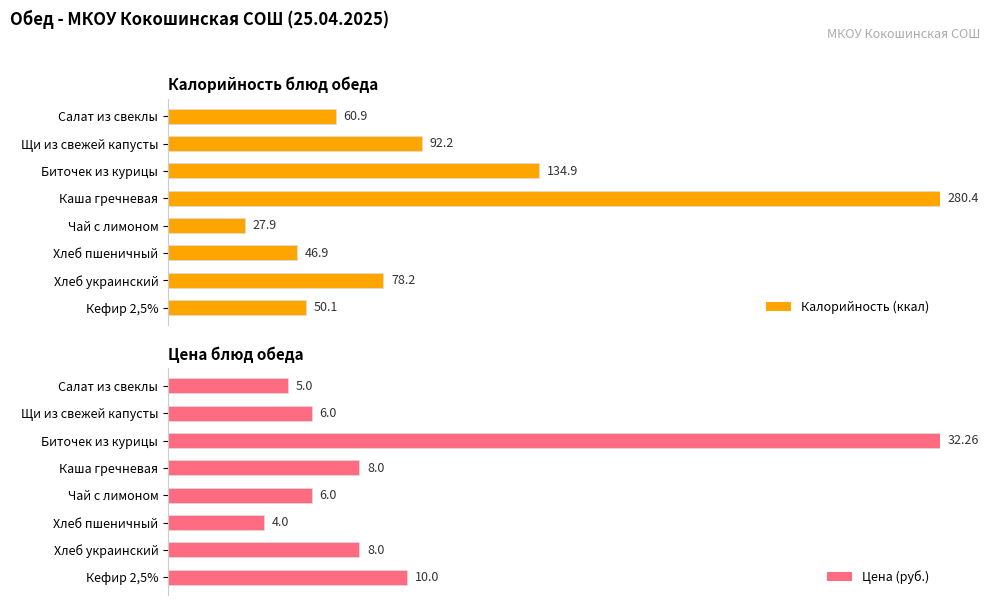

Which series changed the most between Щи из свежей капусты and Чай с лимоном?

Калорийность (ккал)